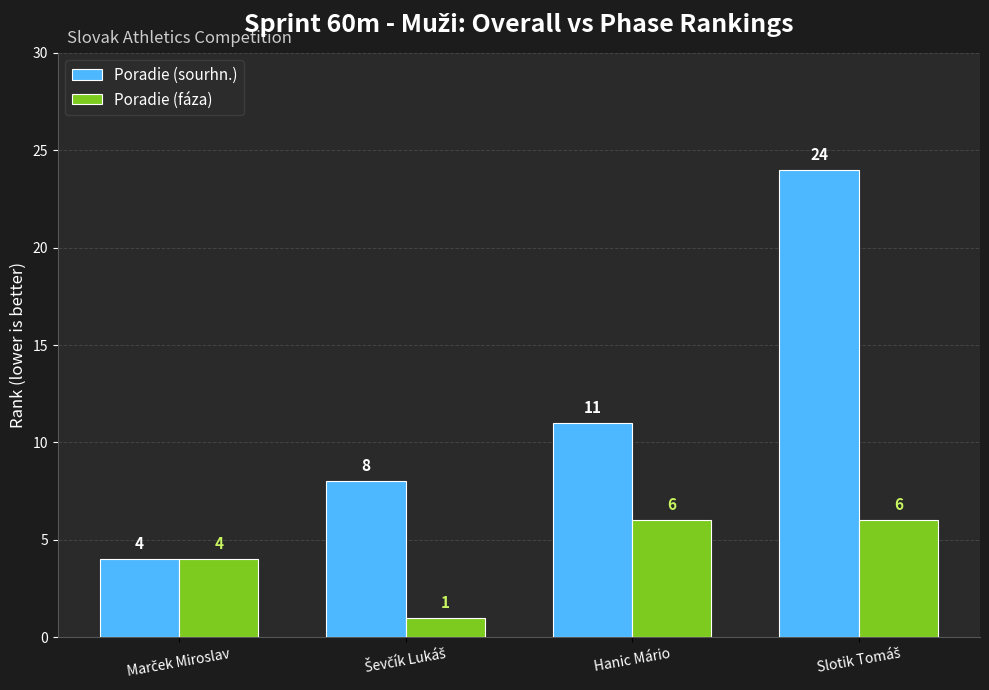

At how many categories does at least one series exceed 2?

4